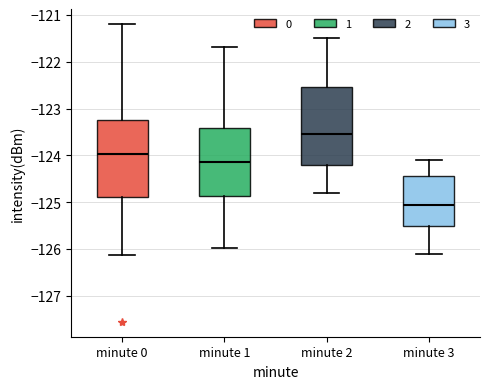

Where is the upper edge of the box for minute 3 on the y-axis? The values are not printed on the chart, so give them approximately, as read against the axis.

-124.4